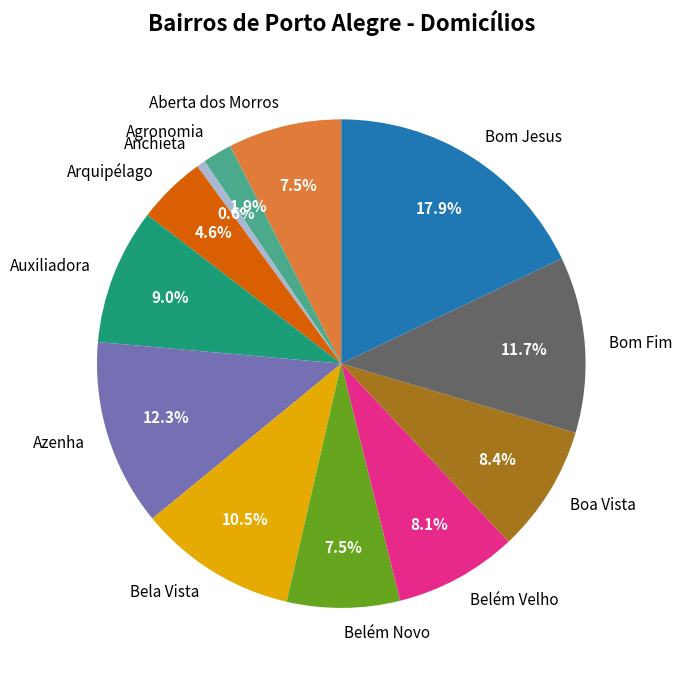

How much of the chart is everything except Agronomia?

98.1%